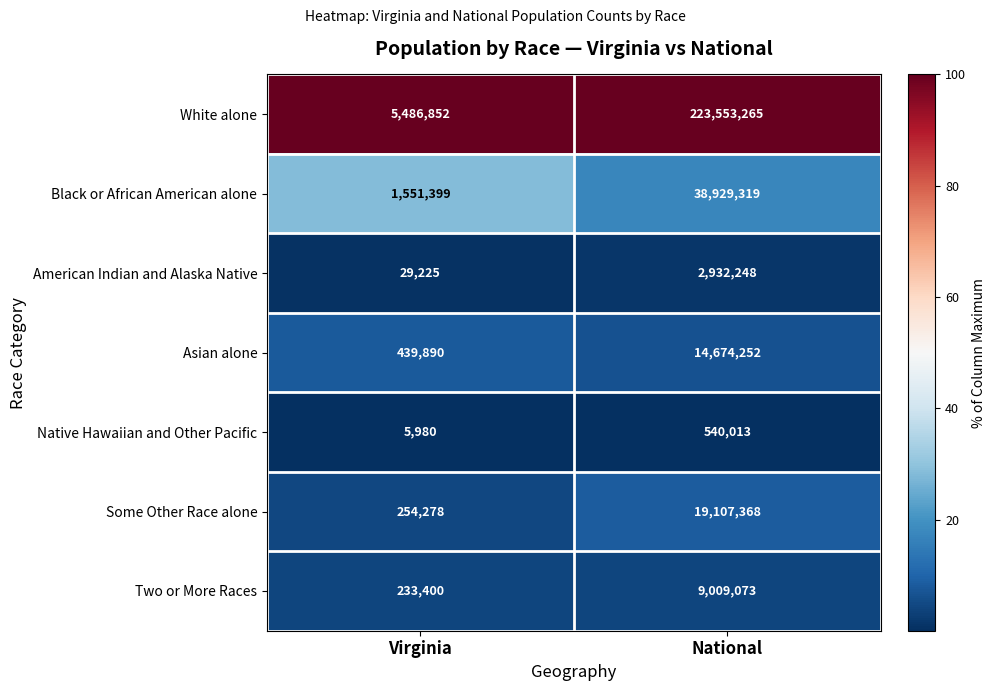

Which category has the highest value in the Black or African American alone series?

National